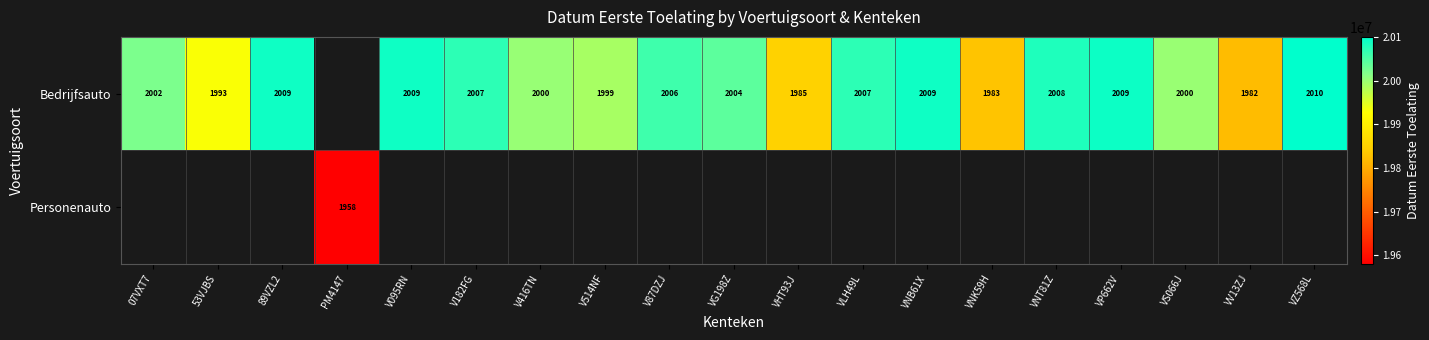

The value of Bedrijfsauto at V514NF is 1999. True or false?

True